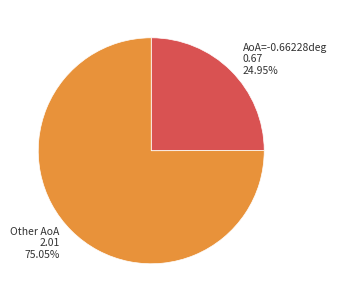

To the nearest percent, what is the difference between the largest and smallest slice percentages?

50%